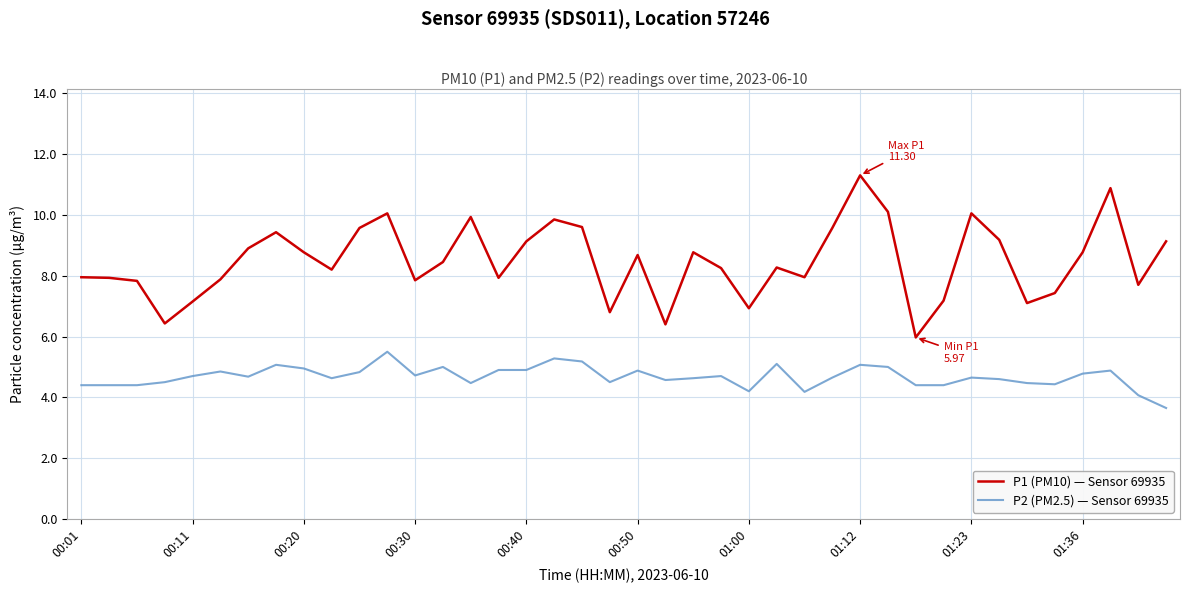

How many lines are shown in the chart?

2